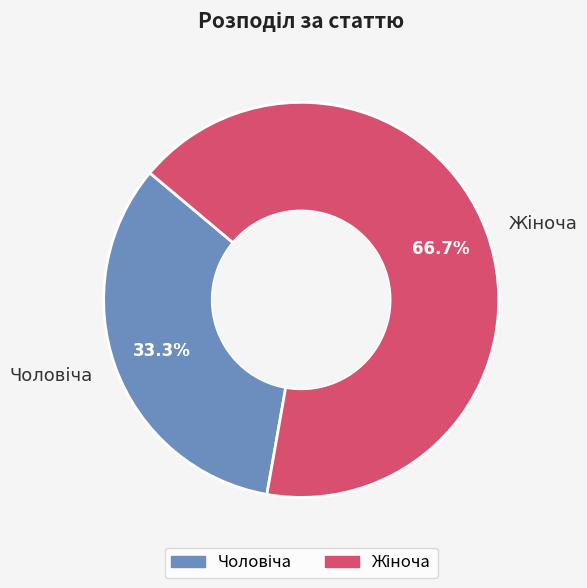

Is there any slice that represents more than half of the pie?

Yes